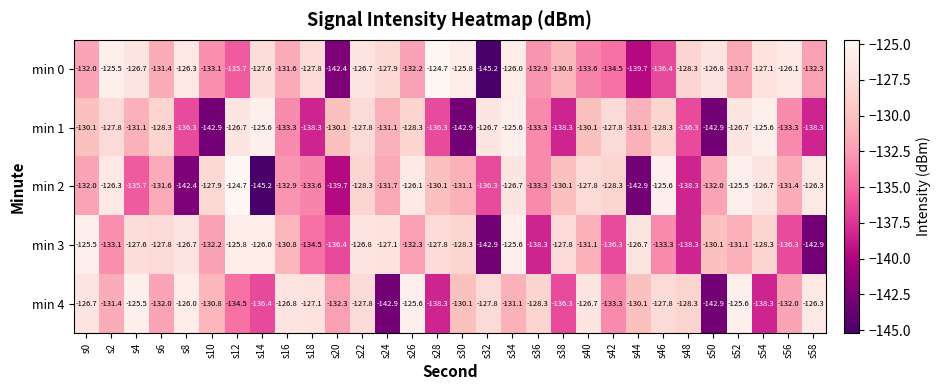

How many series are shown in this chart?

5